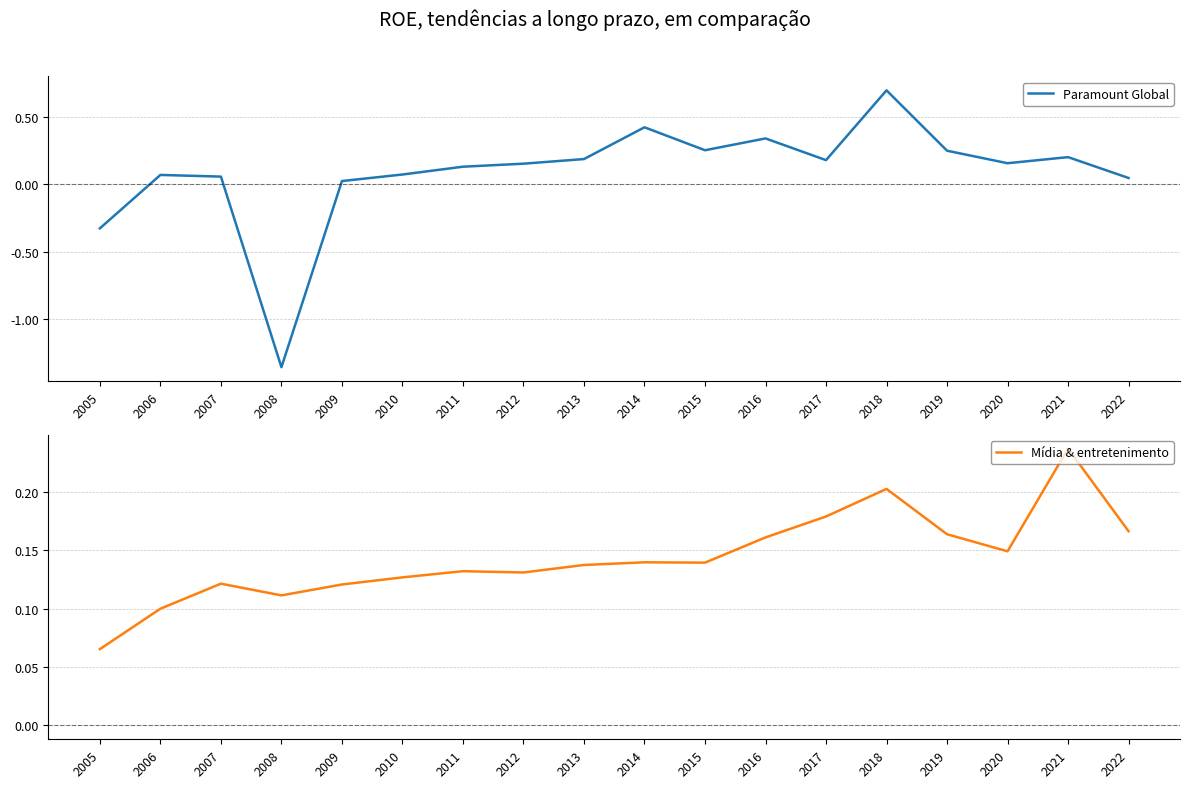

How many values in the Paramount Global series exceed 0?

16